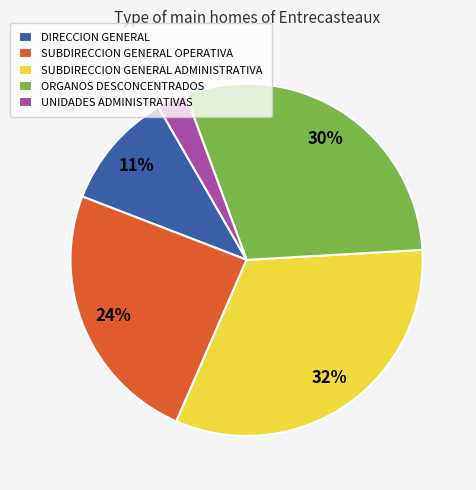

Rank the categories by value from highest to lowest.

SUBDIRECCION GENERAL ADMINISTRATIVA, ORGANOS DESCONCENTRADOS, SUBDIRECCION GENERAL OPERATIVA, DIRECCION GENERAL, UNIDADES ADMINISTRATIVAS